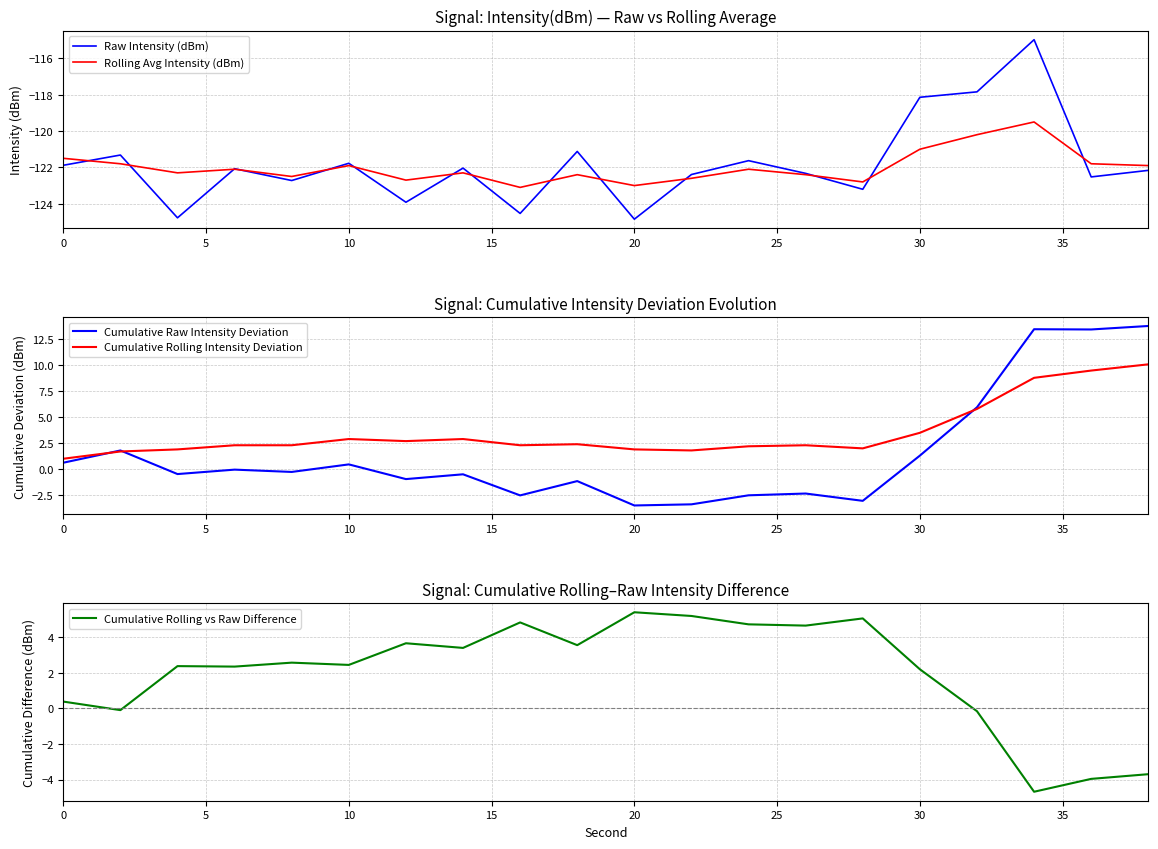

The Rolling Avg Intensity (dBm) series shows -165.2 at 5. True or false?

False